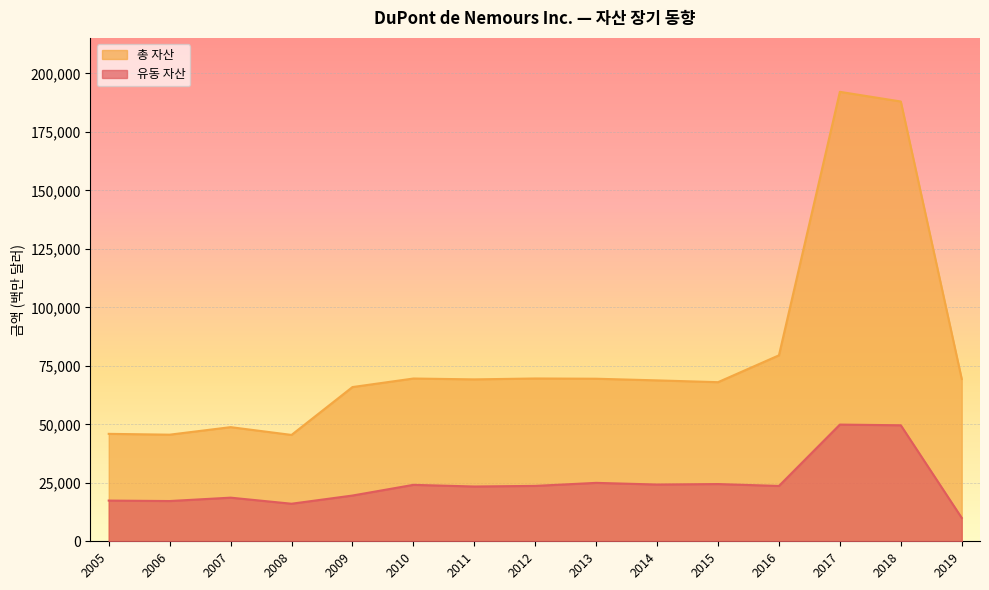

True or false: 총 자산 has a value of 331243 at 2017.

False